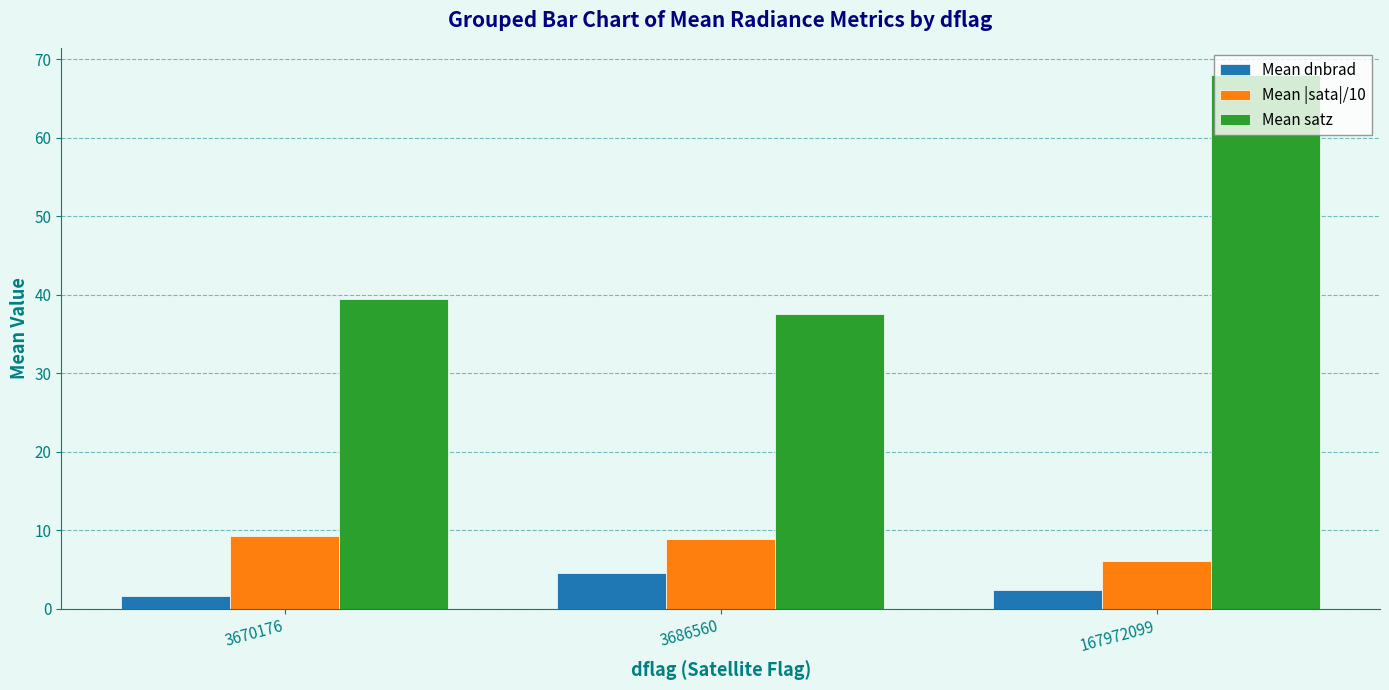

What are all the series names shown in the legend?

Mean dnbrad, Mean |sata|/10, Mean satz